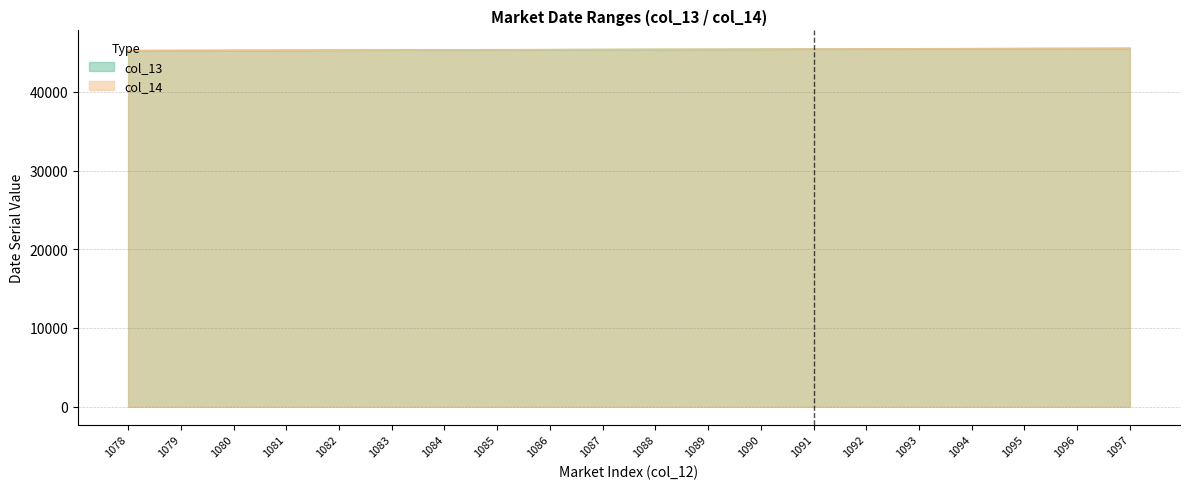

Which has a higher value, 1082 or 1078?

1082